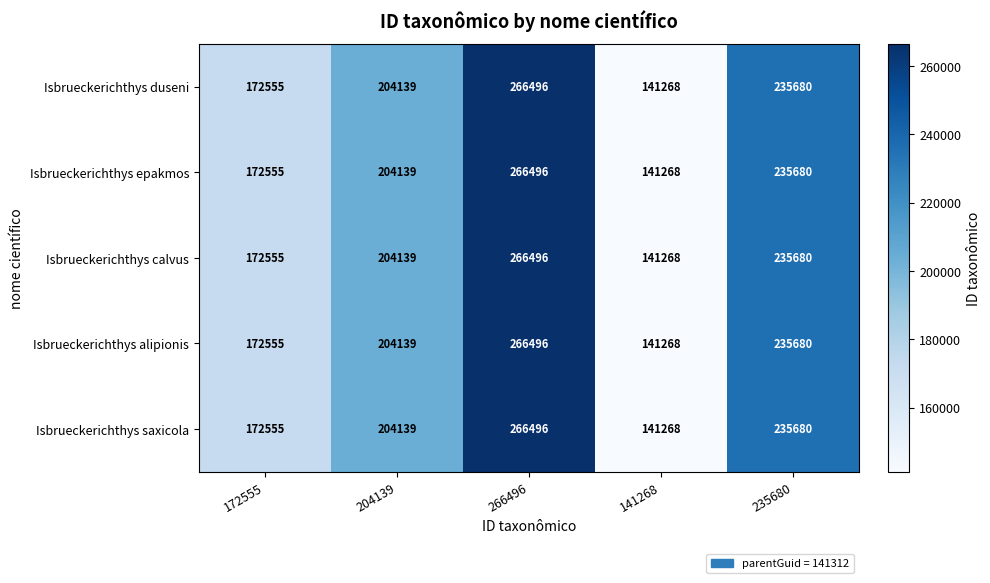

What is the smallest value displayed?

141268